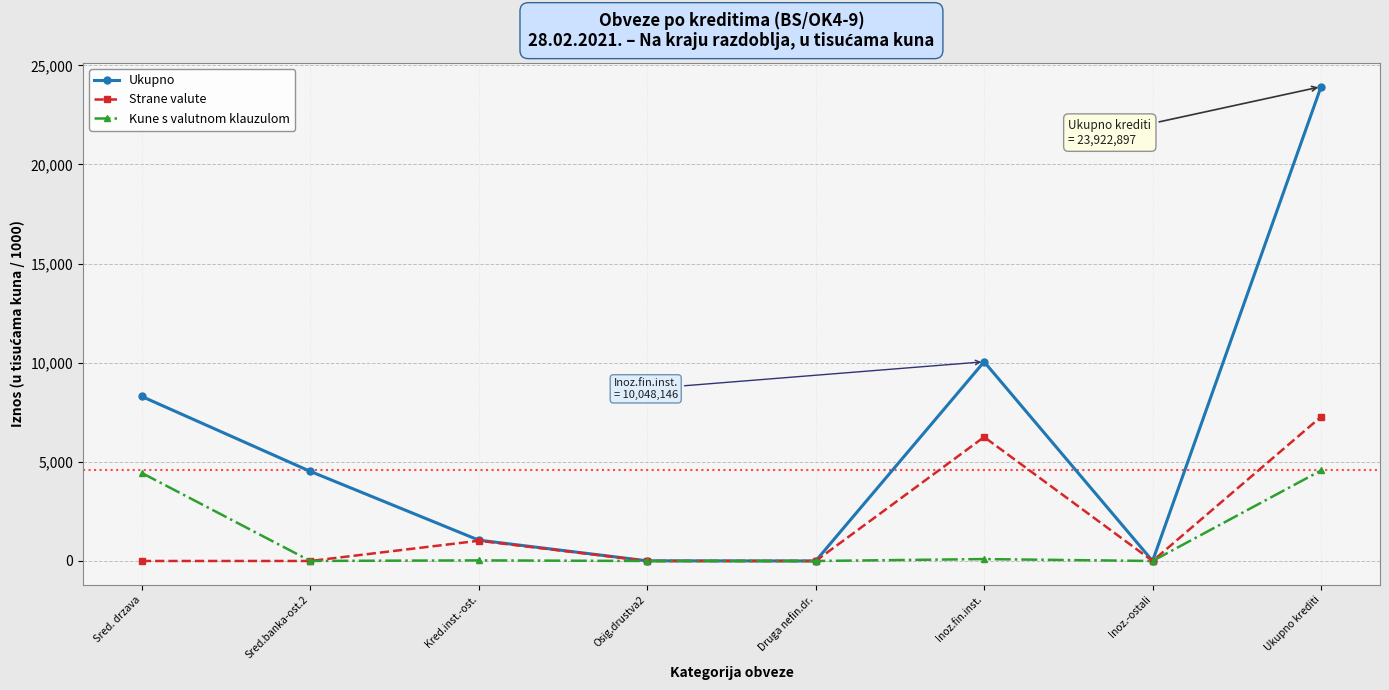

Is this an area chart (filled region under the line)?

No